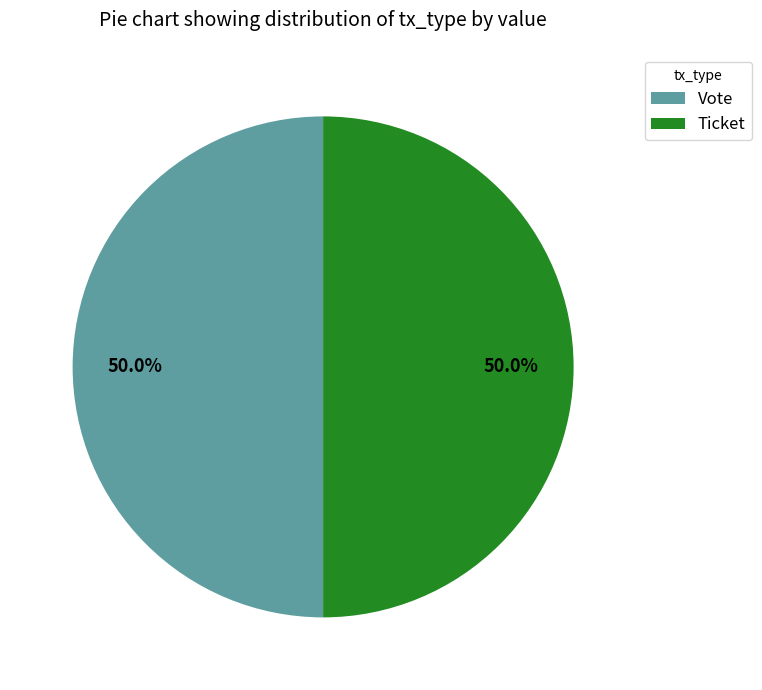

How many segments does this pie chart have?

2